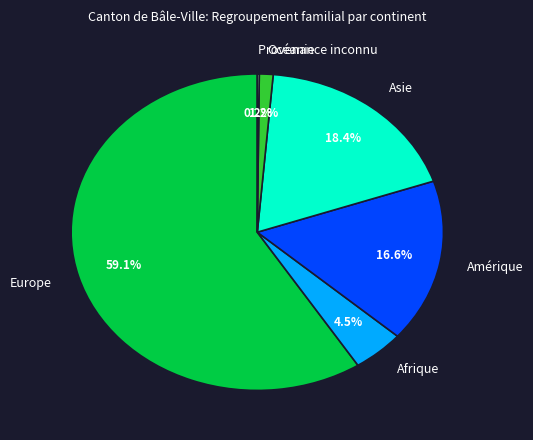

Is the sum of Afrique and Océanie greater than half?

No